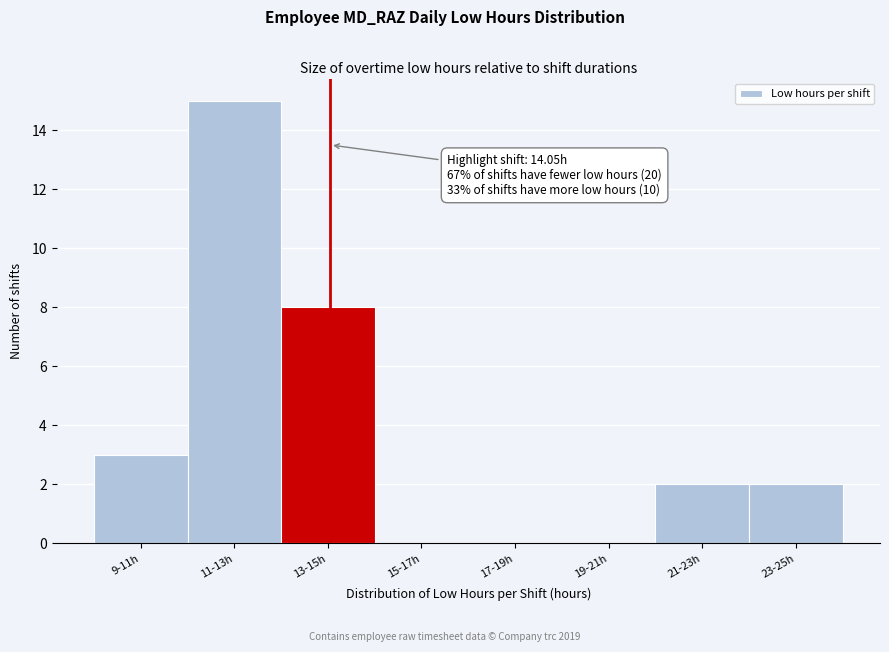

Reading left to right, list all the values displayed in this chart.

9-11h=3	11-13h=15	13-15h=8	15-17h=0	17-19h=0	19-21h=0	21-23h=2	23-25h=2